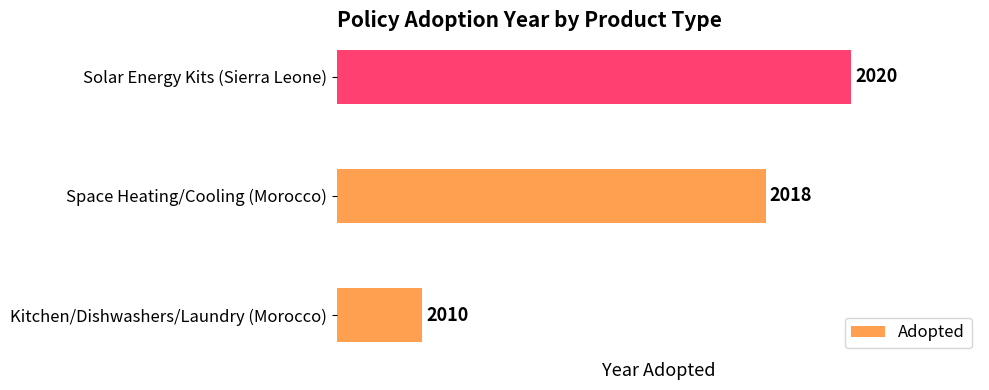

How many bars are there in total?

3